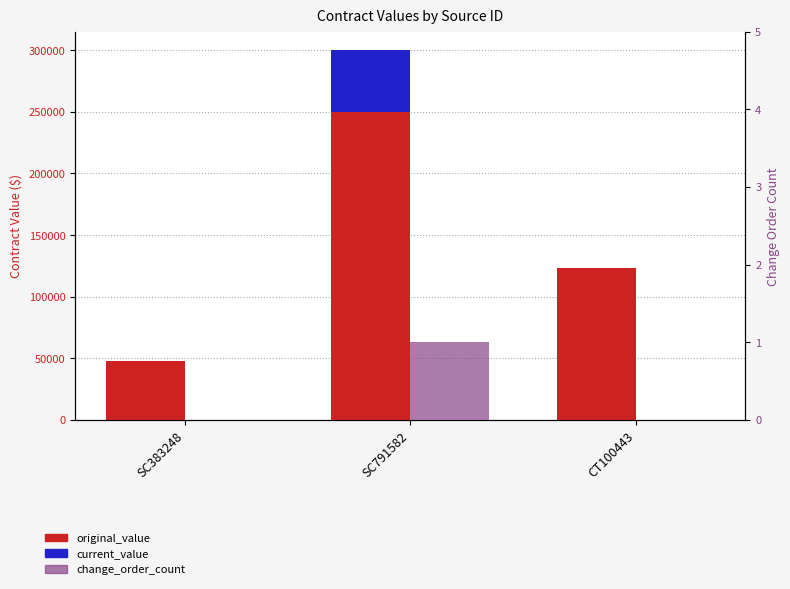

Rank the categories by change_order_count value from highest to lowest.

SC791582, SC383248, CT100443